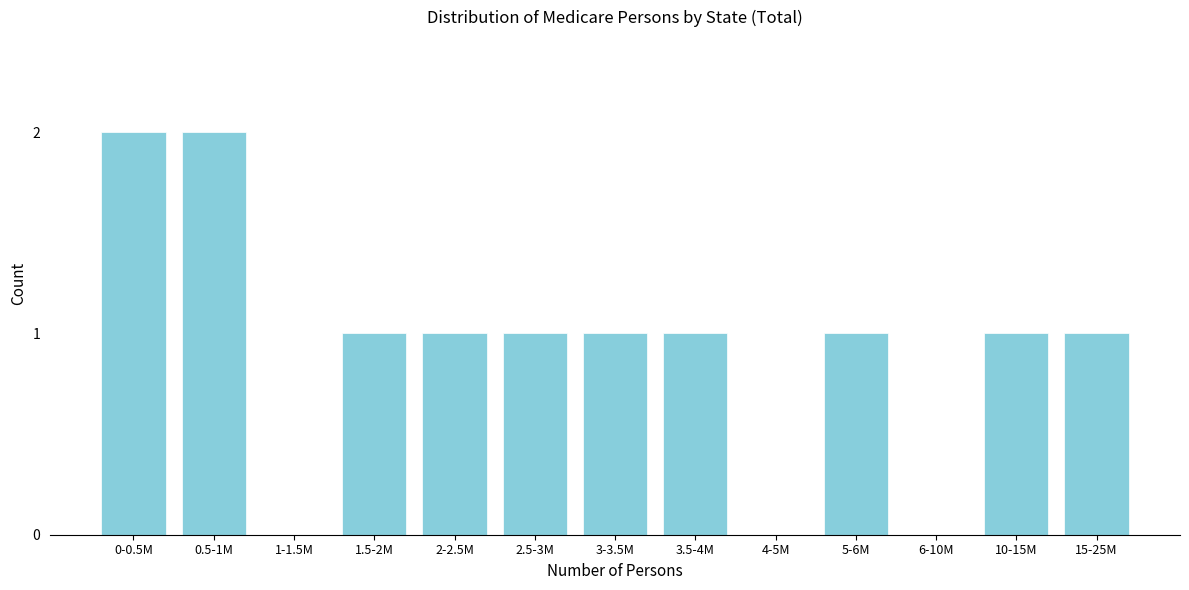

Reading left to right, what are all the values shown in this chart?

0-0.5M=2	0.5-1M=2	1-1.5M=0	1.5-2M=1	2-2.5M=1	2.5-3M=1	3-3.5M=1	3.5-4M=1	4-5M=0	5-6M=1	6-10M=0	10-15M=1	15-25M=1